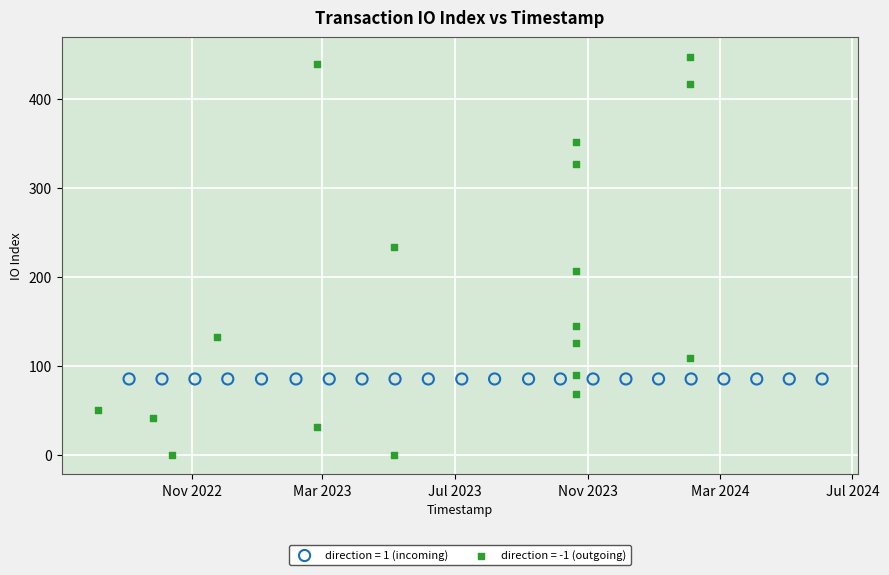

Which series contains the lowest Y value?

direction = -1 (outgoing)